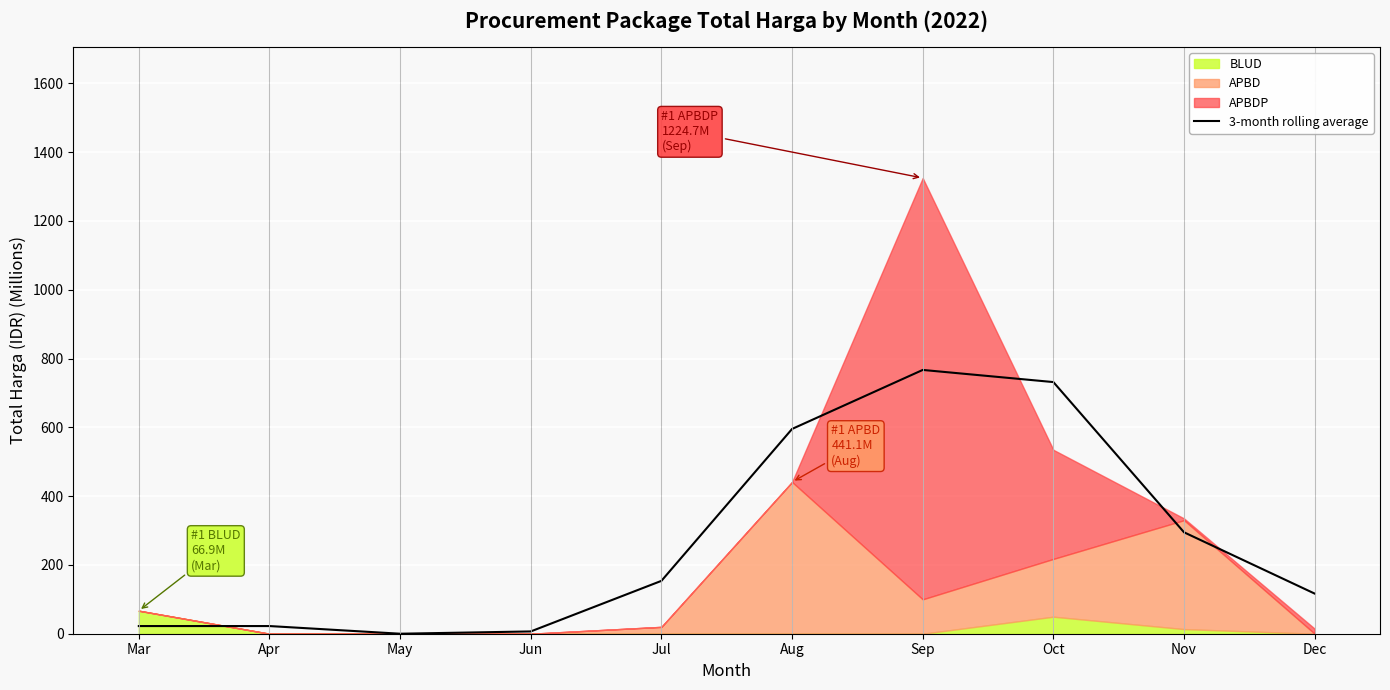

Which label corresponds to the smallest value in the chart?

May